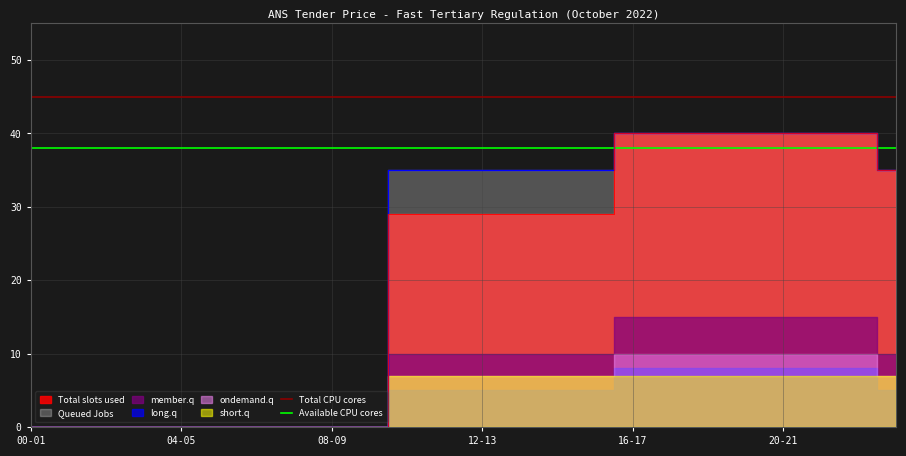

What position from the left is 6?

7